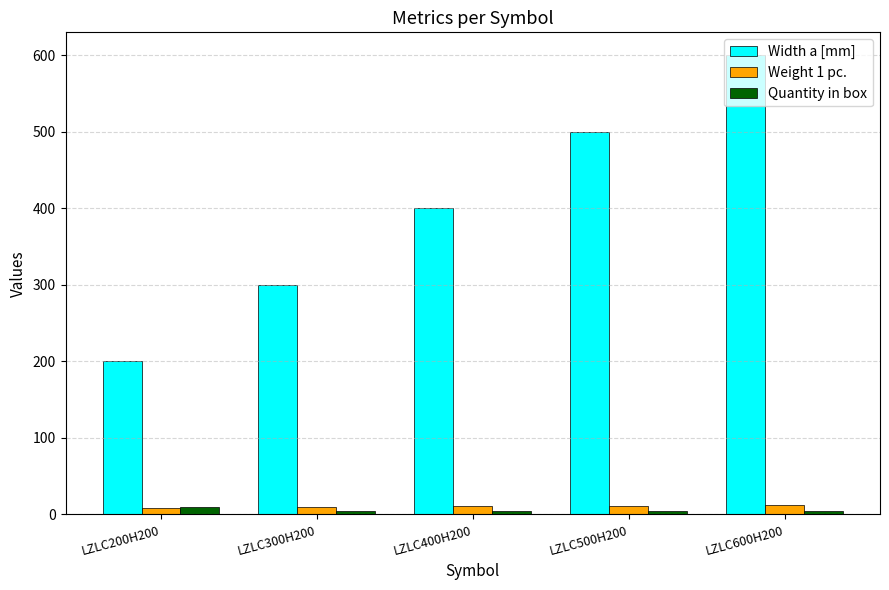

What is the average value of the Width a [mm] series?

400.0